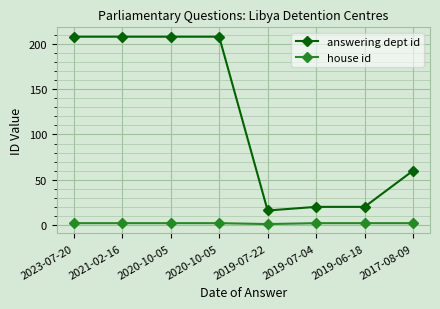

Does the chart have visible grid lines?

Yes